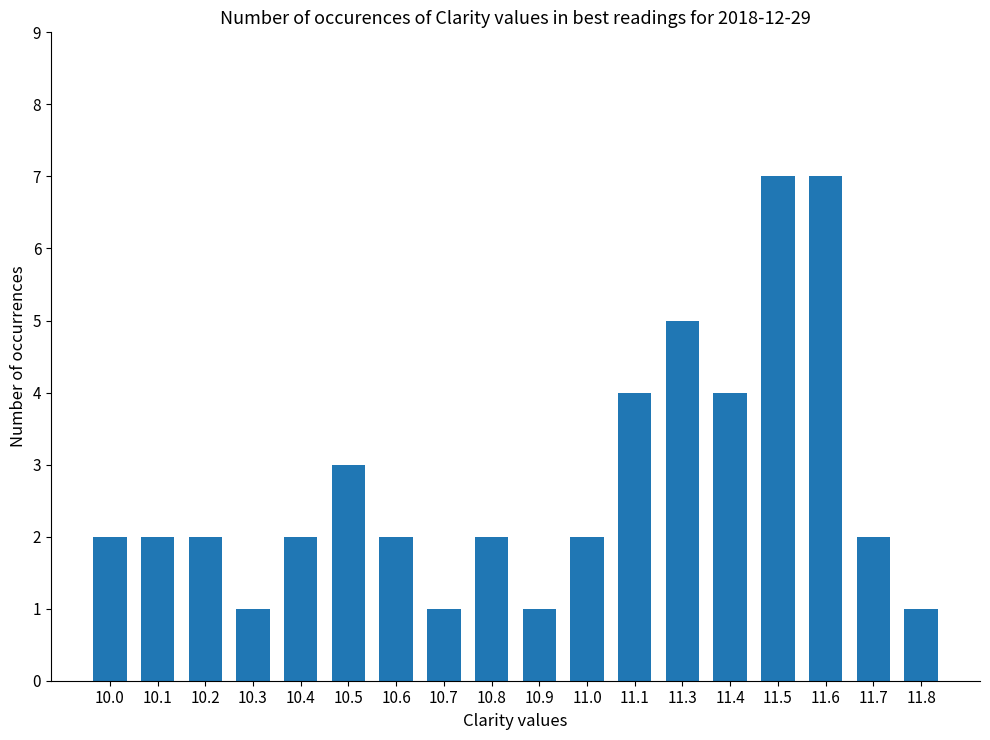

What is the greatest value displayed?

7